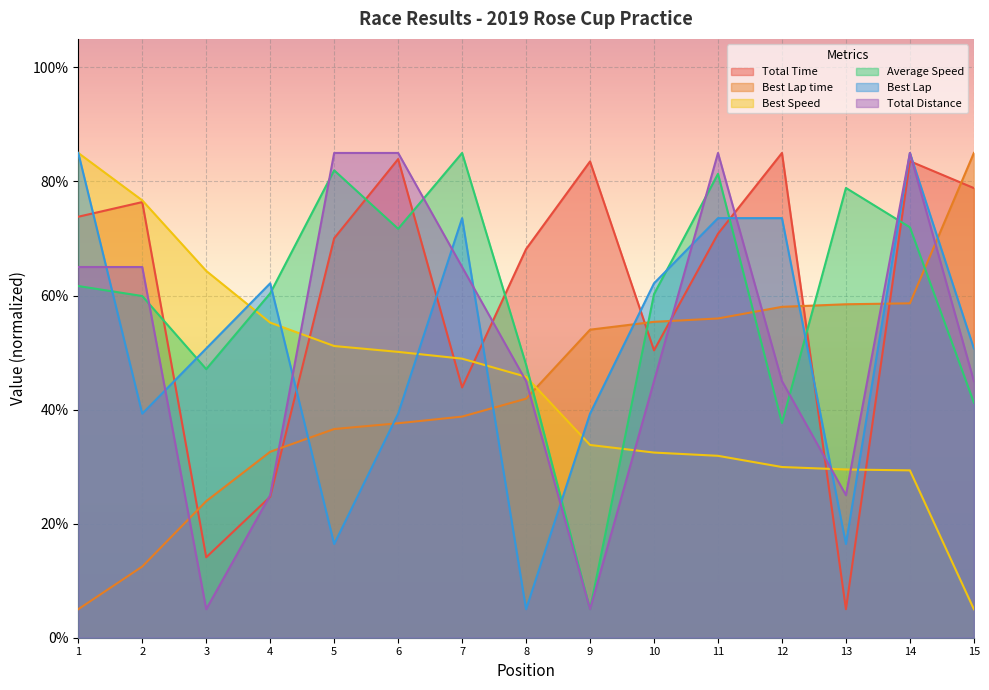

Which series changed the most between 13 and 14?

Total Time